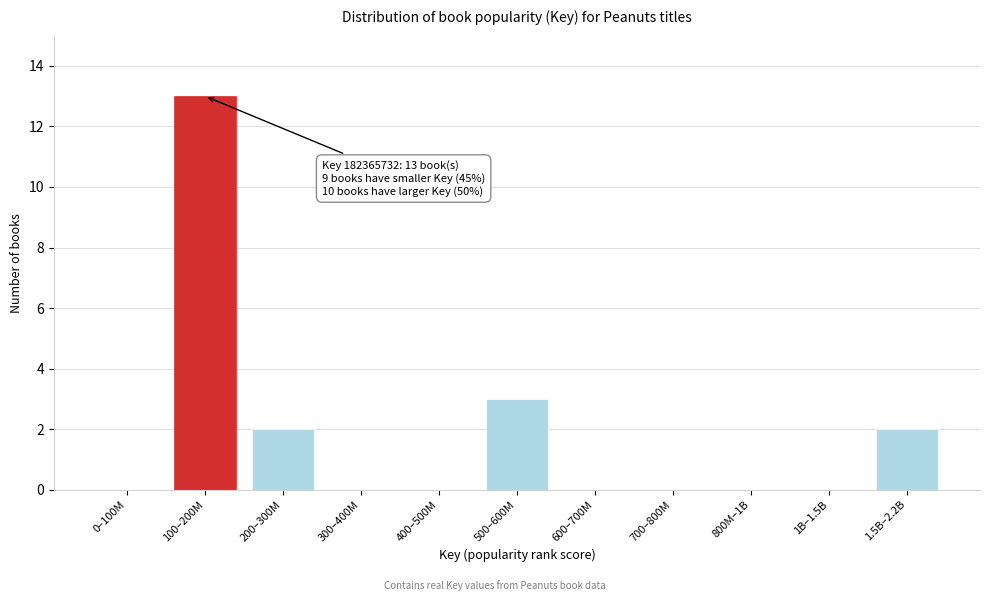

Reading right to left, list all the values displayed in this chart.

1.5B–2.2B=2	1B–1.5B=0	800M–1B=0	700–800M=0	600–700M=0	500–600M=3	400–500M=0	300–400M=0	200–300M=2	100–200M=13	0–100M=0